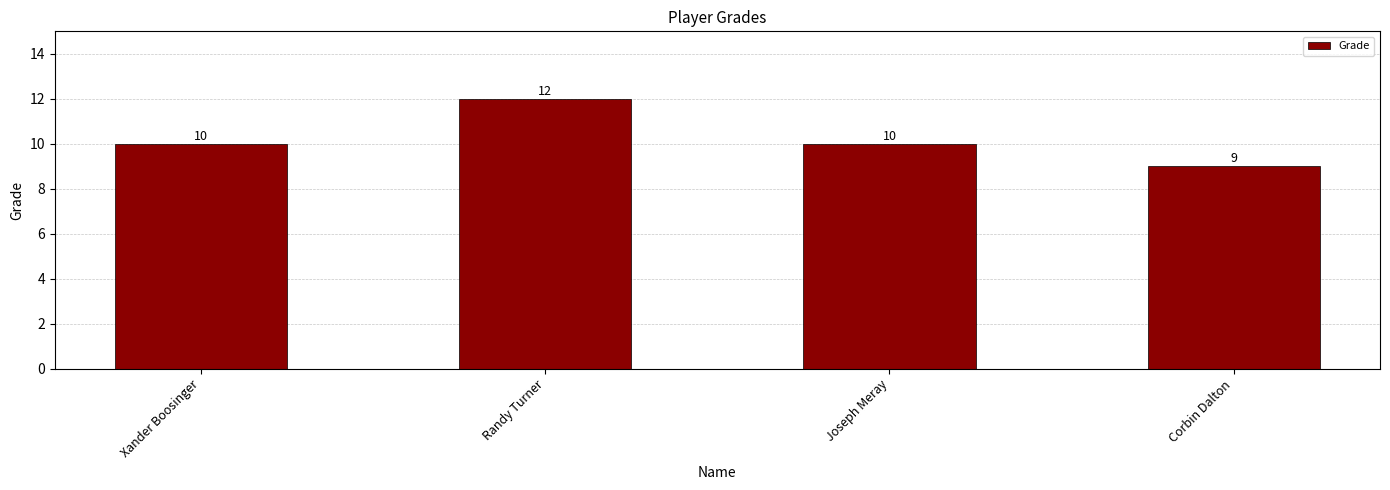

The chart shows a value of 10 at Xander Boosinger. True or false?

True